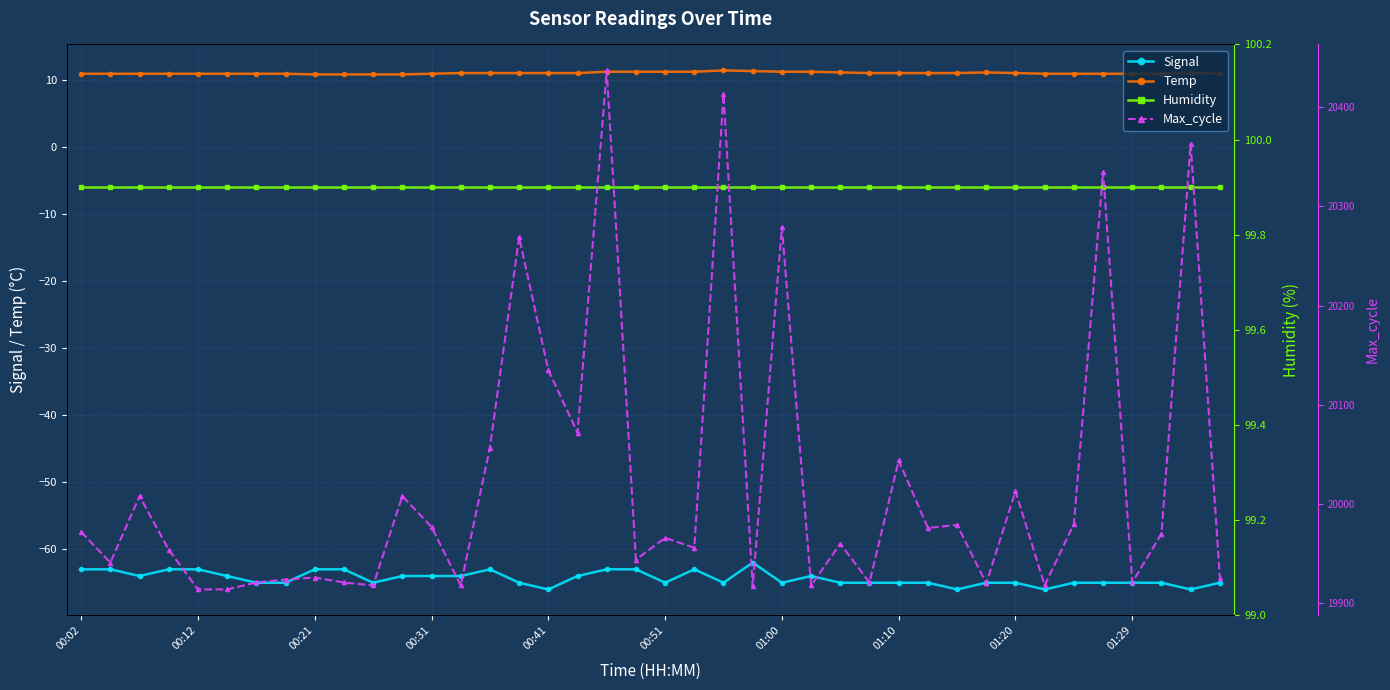

What is the highest value of the Max_cycle series?

20437.0